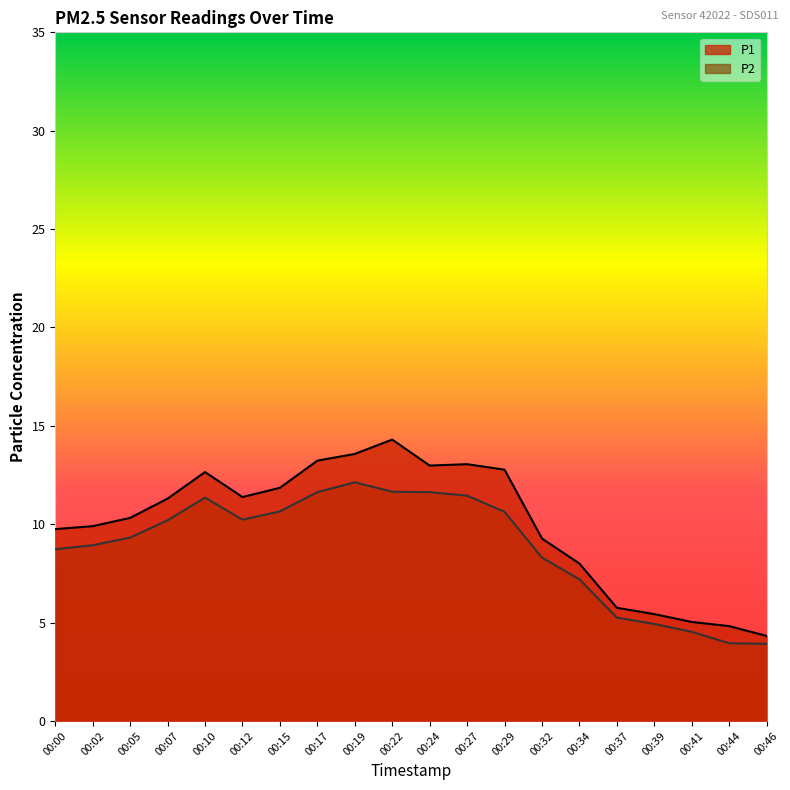

Where does the P2 series first go above 10?

00:07